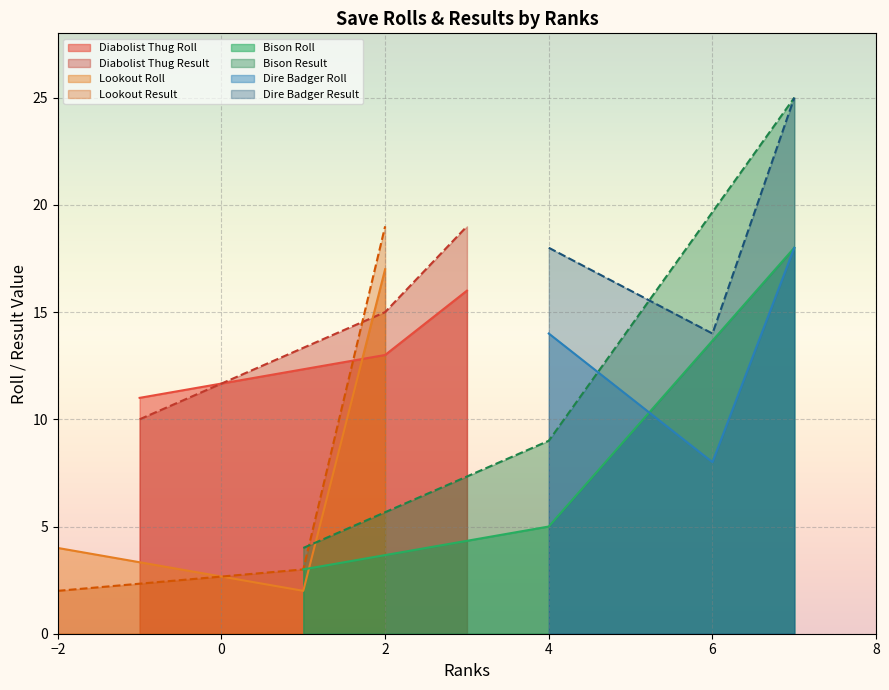

What is the highest value of the Diabolist Thug Result series?

19